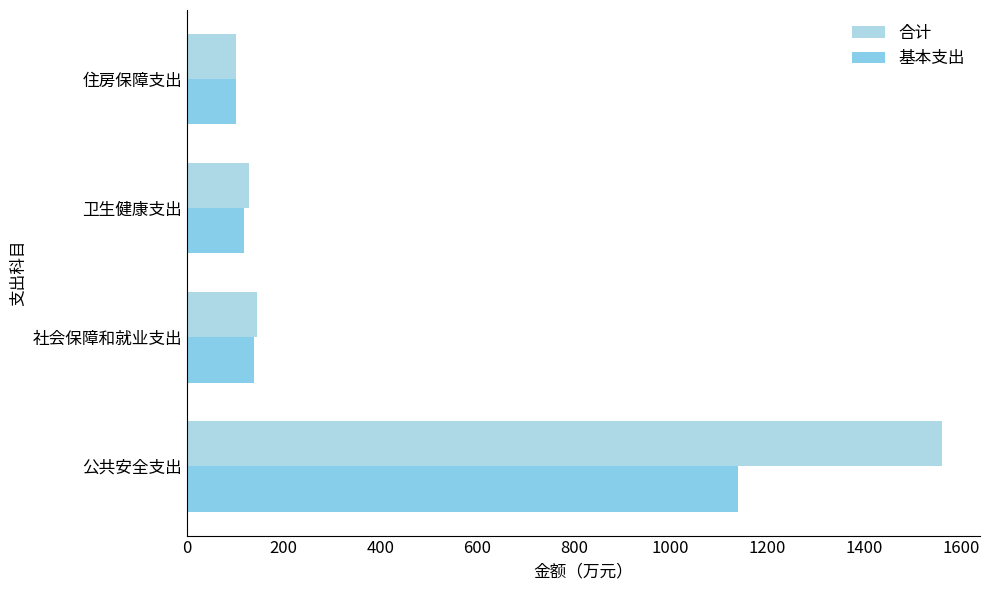

At how many categories does at least one series exceed 230?

1